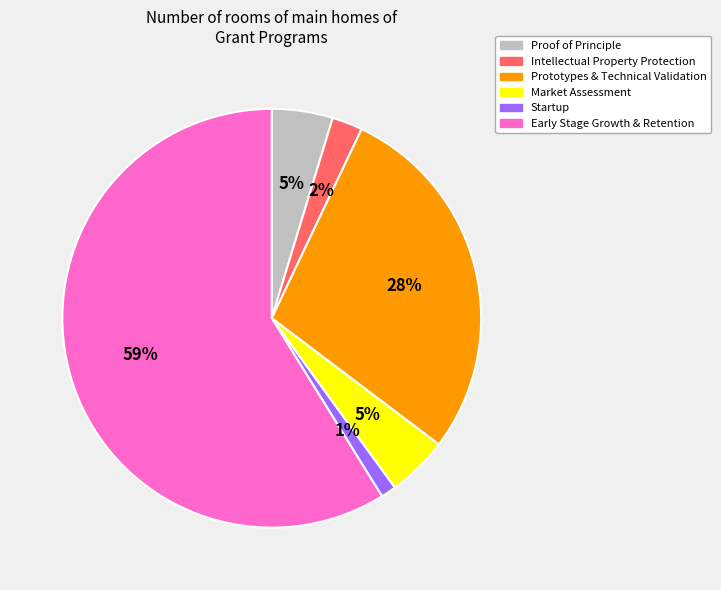

What is the largest slice in the pie chart?

Early Stage Growth & Retention